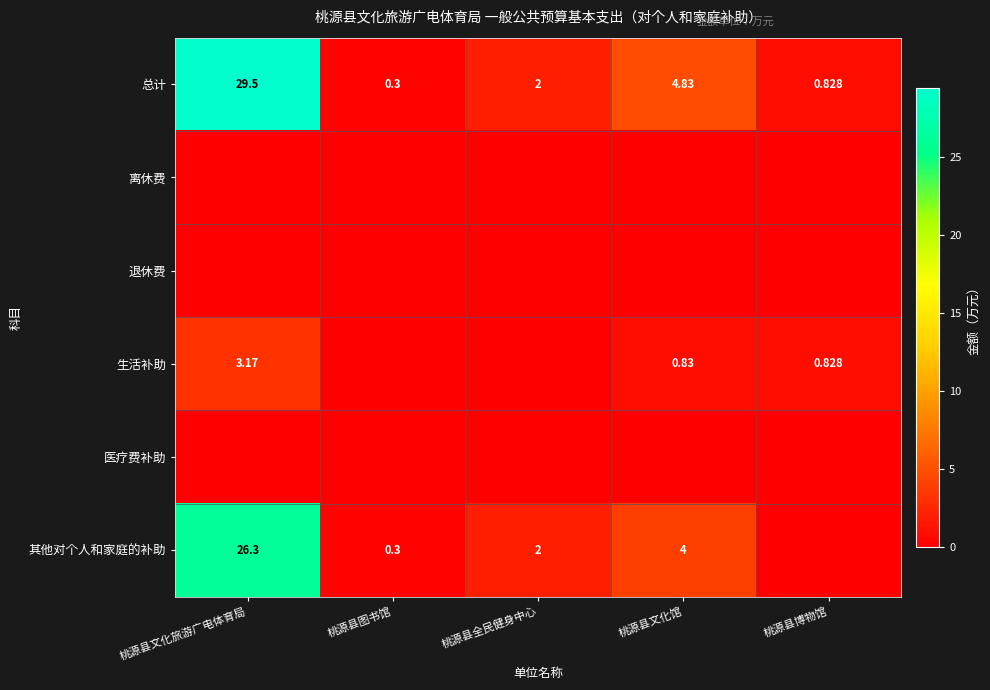

Rank the categories by 总计 value from highest to lowest.

桃源县文化旅游广电体育局, 桃源县文化馆, 桃源县全民健身中心, 桃源县博物馆, 桃源县图书馆